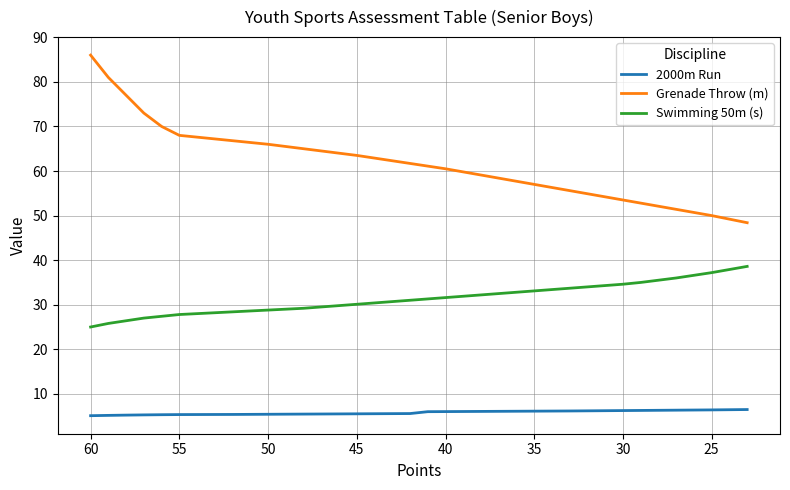

What is the difference between the maximum and minimum values in the Swimming 50m (s) series?

13.6